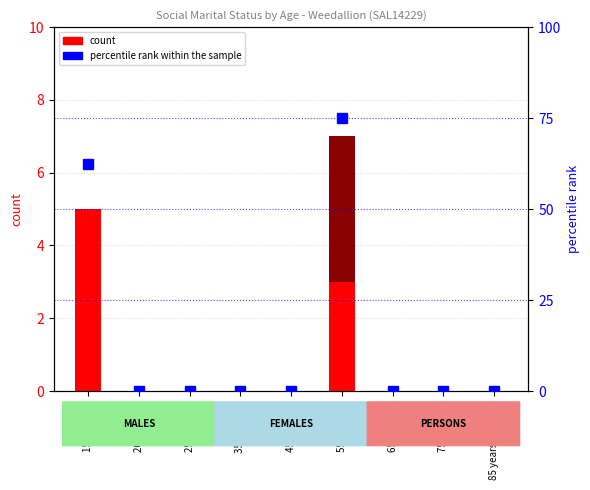

At how many categories does at least one series exceed 27?

2